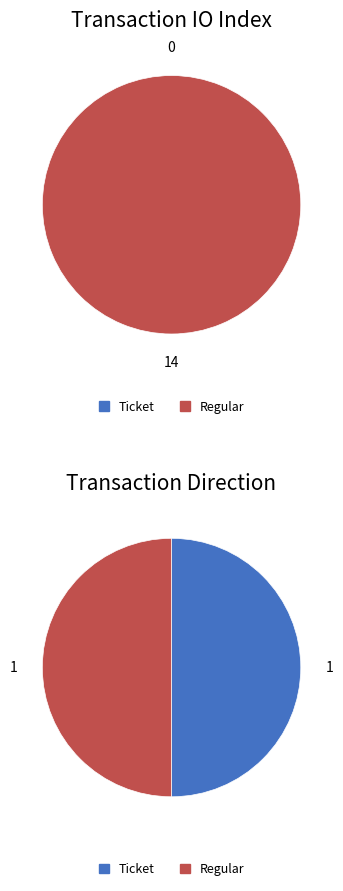

Is it true that valid_mainchain is 43% of the pie?

False